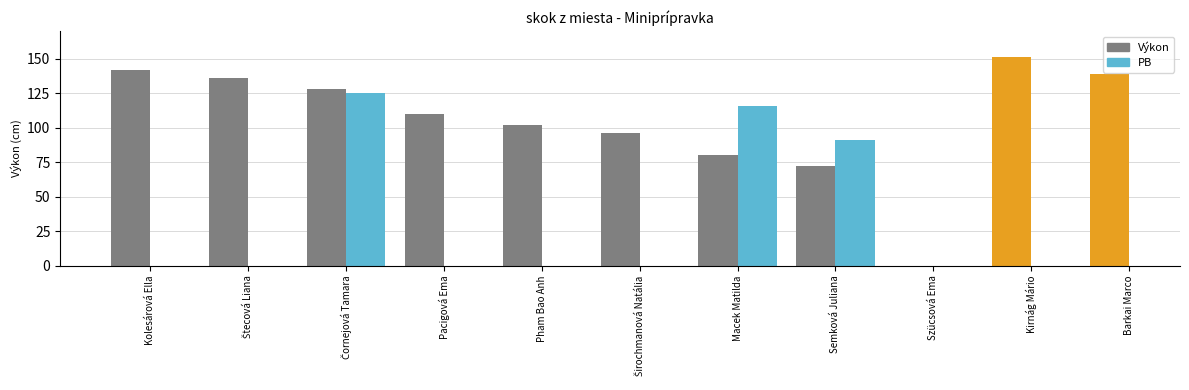

True or false: PB has a value of 67.8 at Macek Matilda.

False